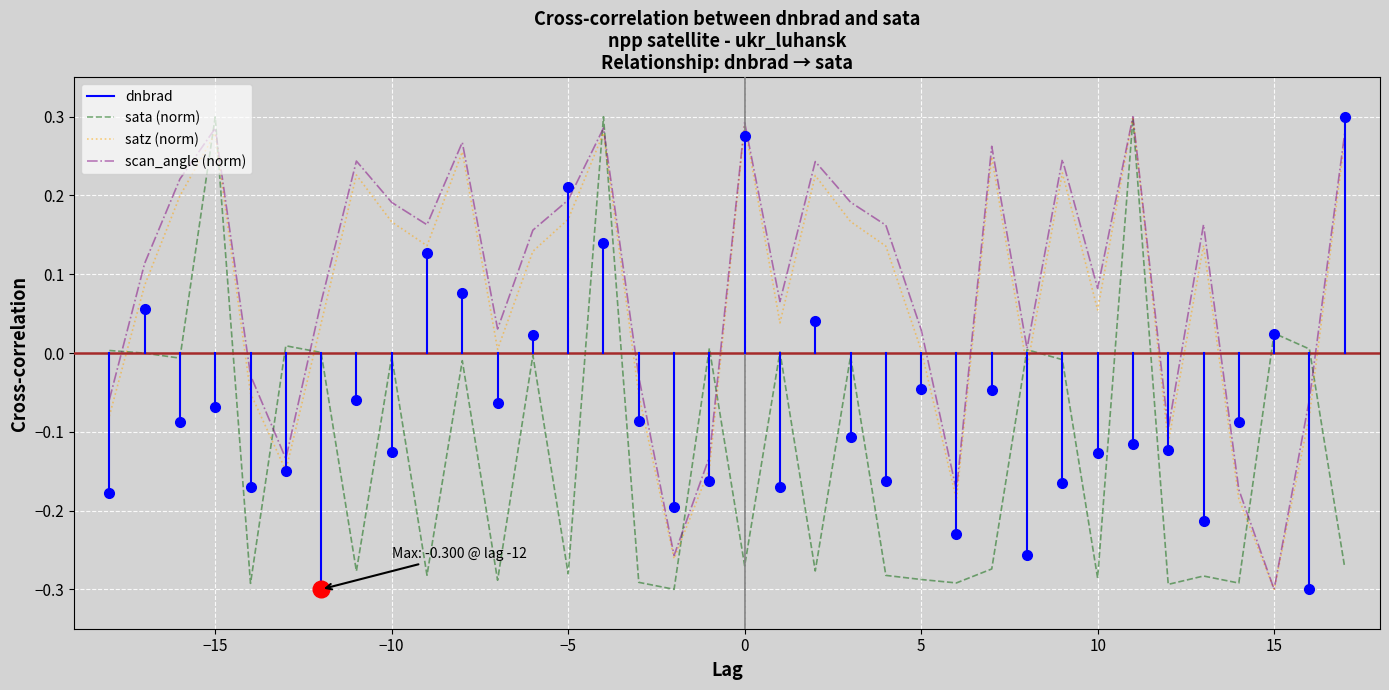

True or false: scan_angle and satz intersect in this chart.

False